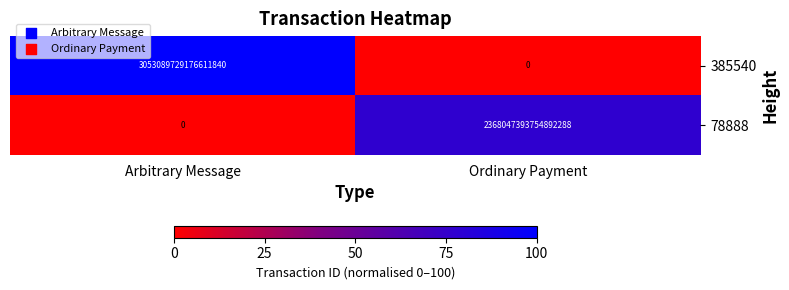

At which category does the chart reach its peak across all series?

Arbitrary Message